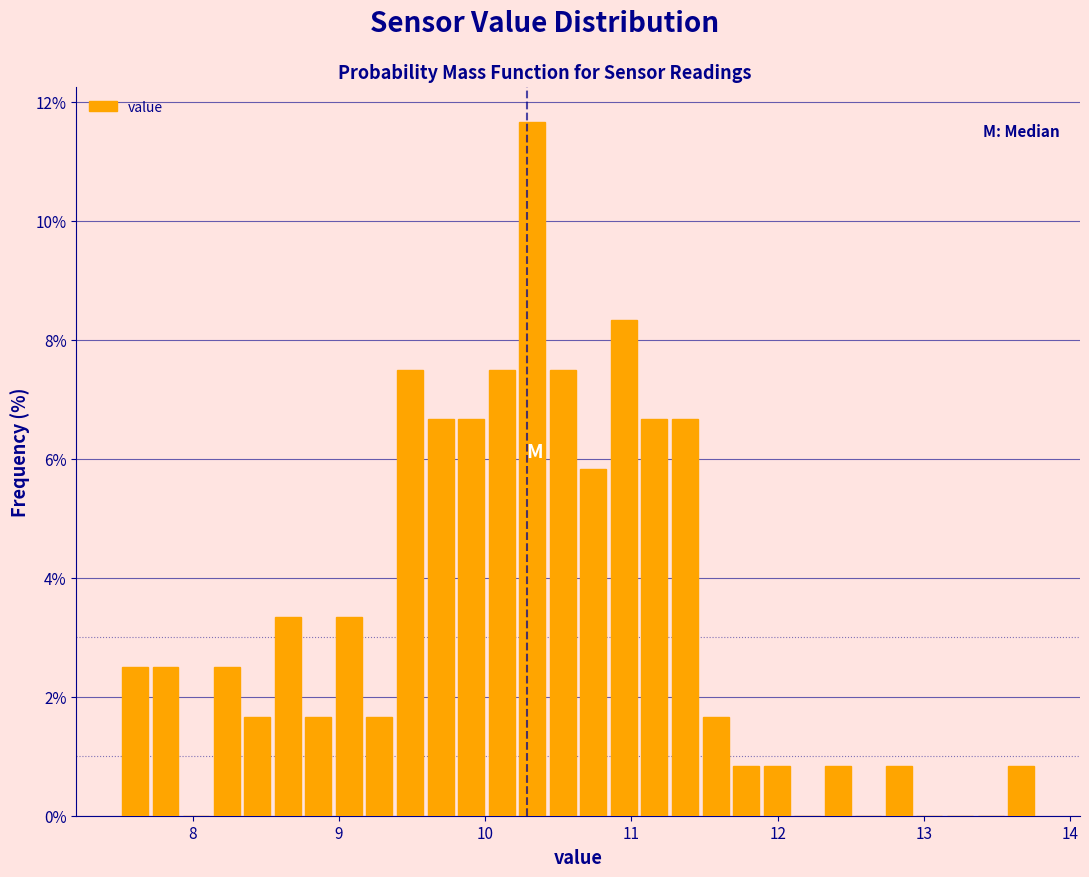

Read against the x-axis, roughly where is the centre of the tallest bar?

10.3